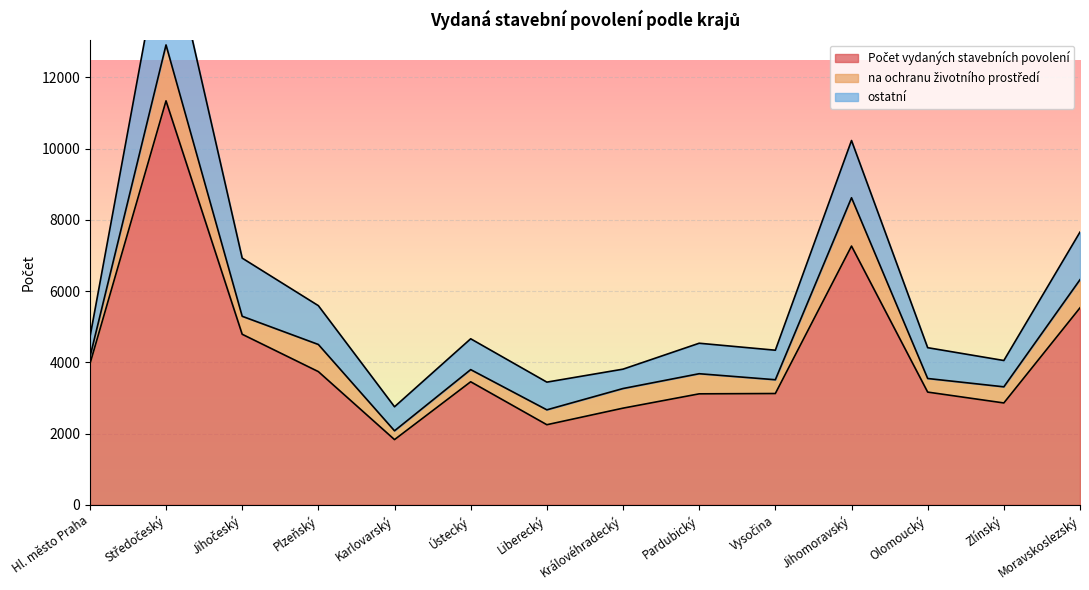

What is the average value of the Počet vydaných stavebních povolení series?

4225